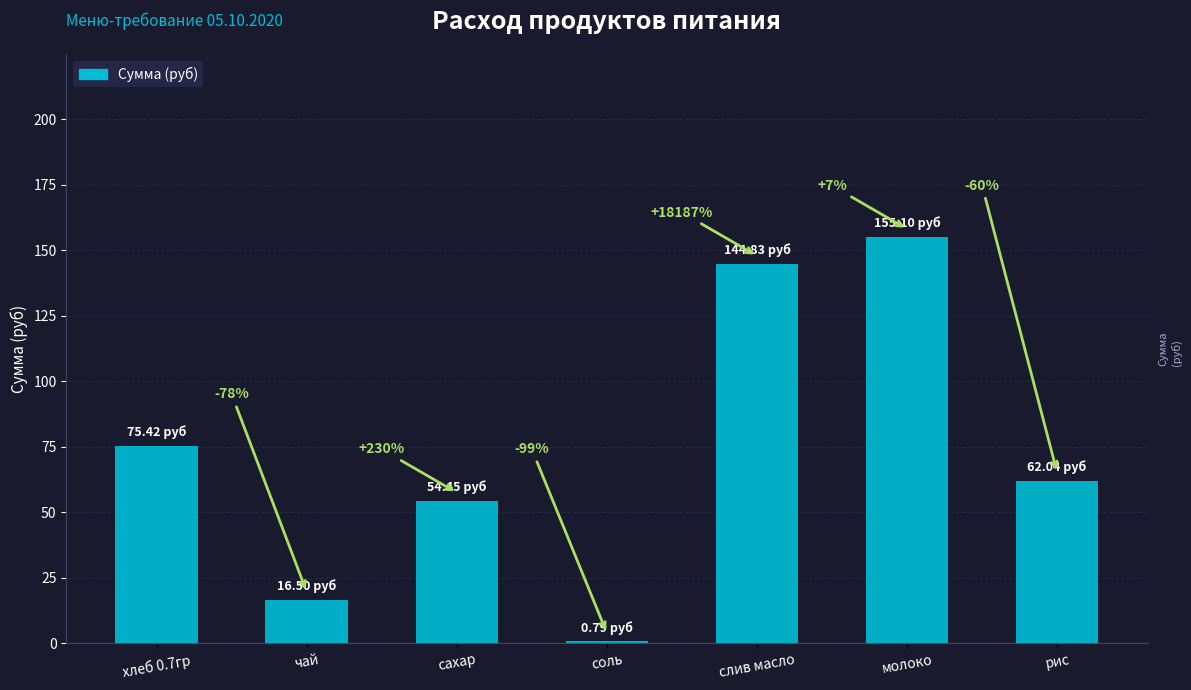

Are the bars horizontal?

No